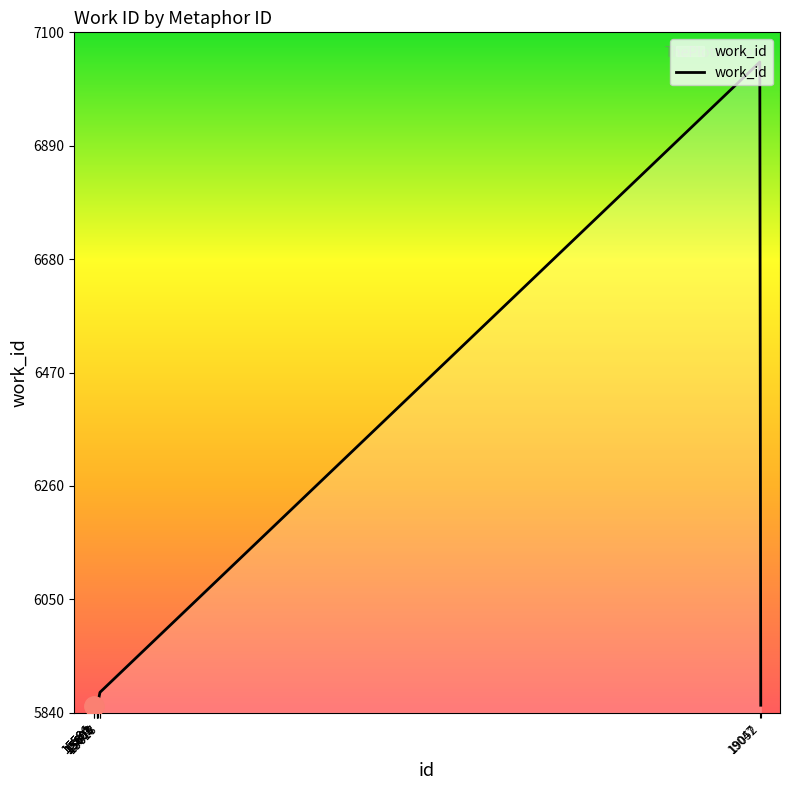

What is the change in value from 15586 to 15618?

+24